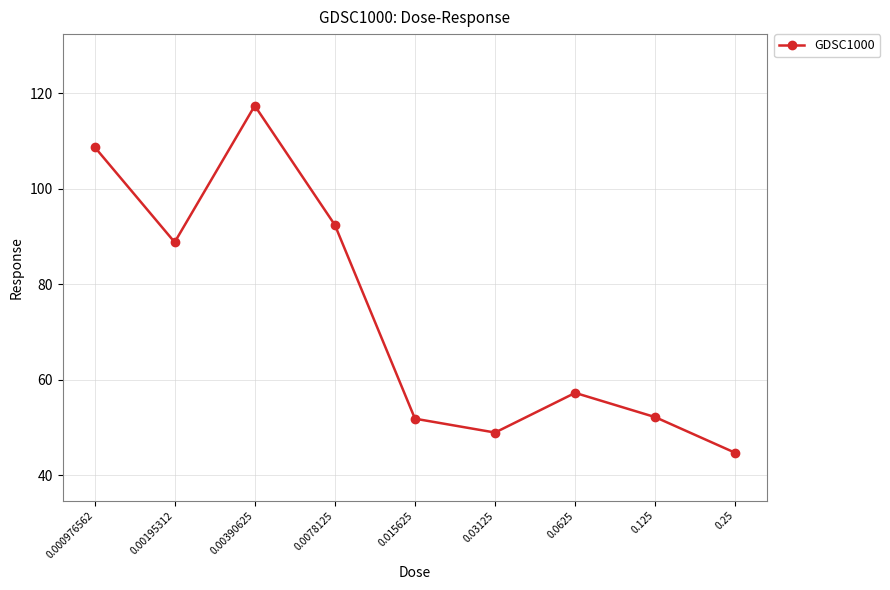

What is the maximum value shown in the chart?

117.4